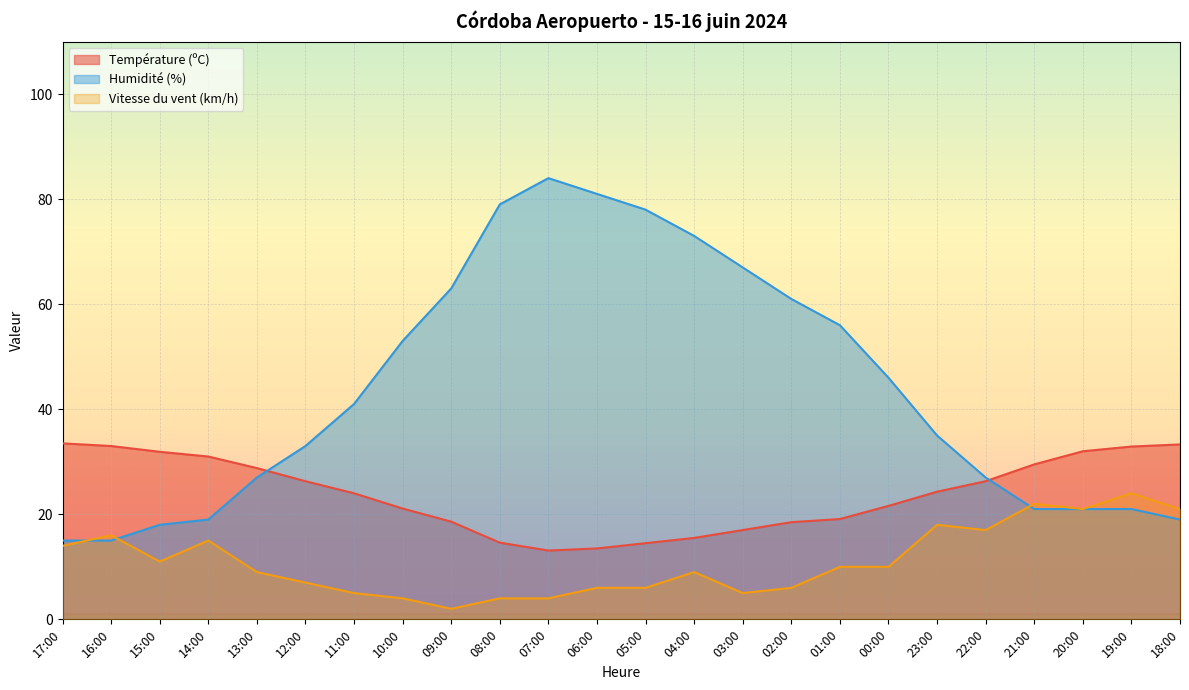

Reading left to right, what are all the values shown in this chart?

Température (ºC): 17:00=33.5	16:00=33.0	15:00=31.9	14:00=31.0	13:00=28.8	12:00=26.3	11:00=24.0	10:00=21.1	09:00=18.6	08:00=14.6	07:00=13.1	06:00=13.5	05:00=14.5	04:00=15.5	03:00=17.0	02:00=18.5	01:00=19.1	00:00=21.6	23:00=24.3	22:00=26.3	21:00=29.5	20:00=32.0	19:00=32.9	18:00=33.3
Humidité (%): 17:00=15.0	16:00=15.0	15:00=18.0	14:00=19.0	13:00=27.0	12:00=33.0	11:00=41.0	10:00=53.0	09:00=63.0	08:00=79.0	07:00=84.0	06:00=81.0	05:00=78.0	04:00=73.0	03:00=67.0	02:00=61.0	01:00=56.0	00:00=46.0	23:00=35.0	22:00=27.0	21:00=21.0	20:00=21.0	19:00=21.0	18:00=19.0
Vitesse du vent (km/h): 17:00=14.0	16:00=16.0	15:00=11.0	14:00=15.0	13:00=9.0	12:00=7.0	11:00=5.0	10:00=4.0	09:00=2.0	08:00=4.0	07:00=4.0	06:00=6.0	05:00=6.0	04:00=9.0	03:00=5.0	02:00=6.0	01:00=10.0	00:00=10.0	23:00=18.0	22:00=17.0	21:00=22.0	20:00=21.0	19:00=24.0	18:00=21.0